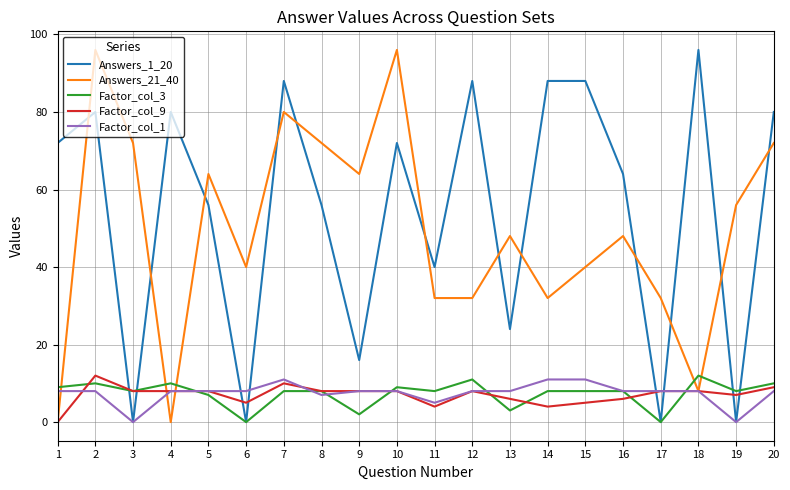

Between 2 and 3, which series saw the biggest shift?

Answers_1_20